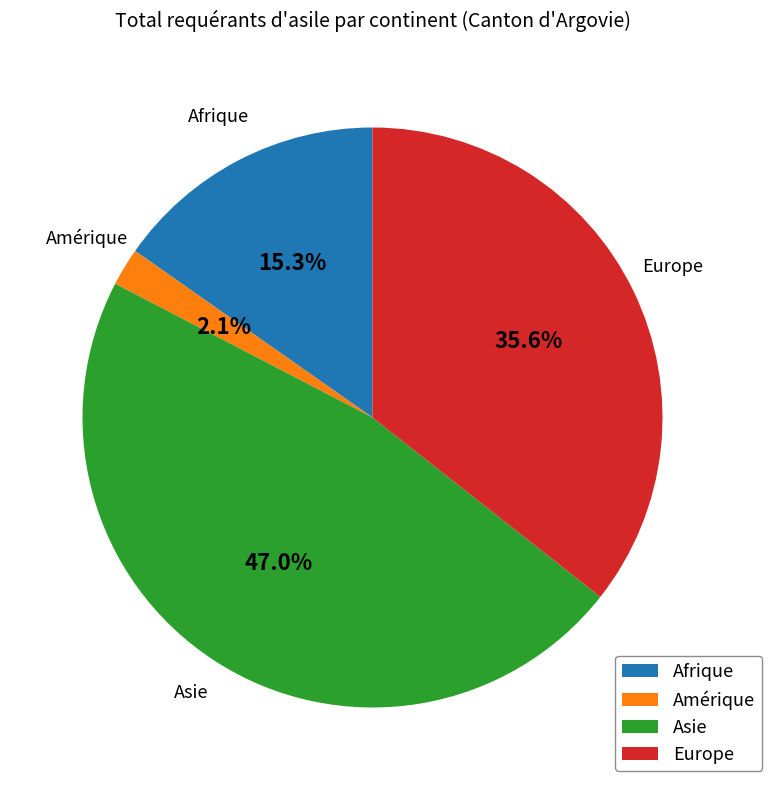

To the nearest percent, what is the average slice percentage?

25%